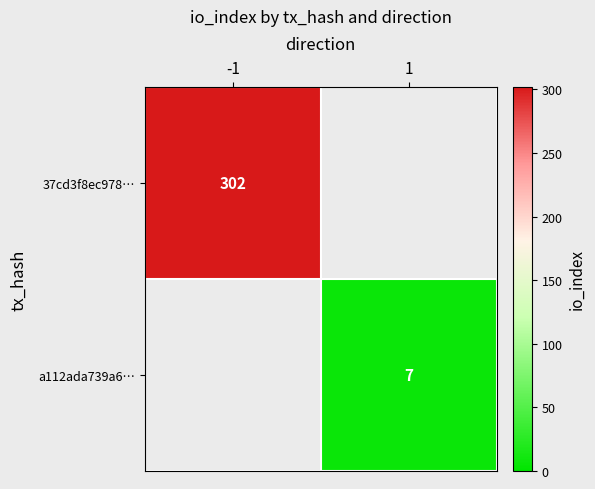

The value of a112ada739a6… at 1 is 3. True or false?

False